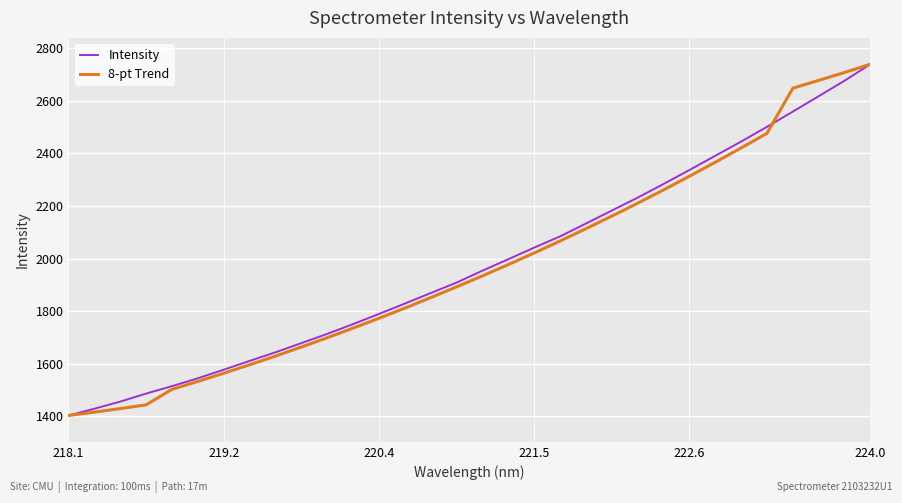

What is the greatest value displayed?

2738.2